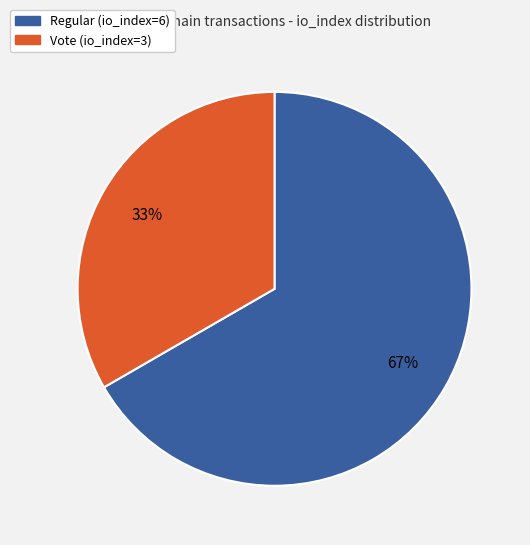

To the nearest percent, what portion does Vote (io_index=3) represent?

33%